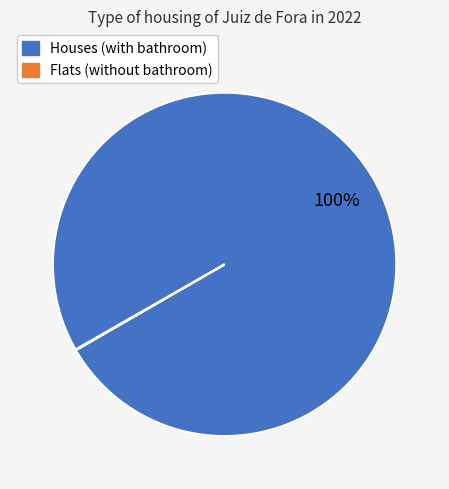

To the nearest percent, what is the difference between the largest and smallest slice percentages?

100%